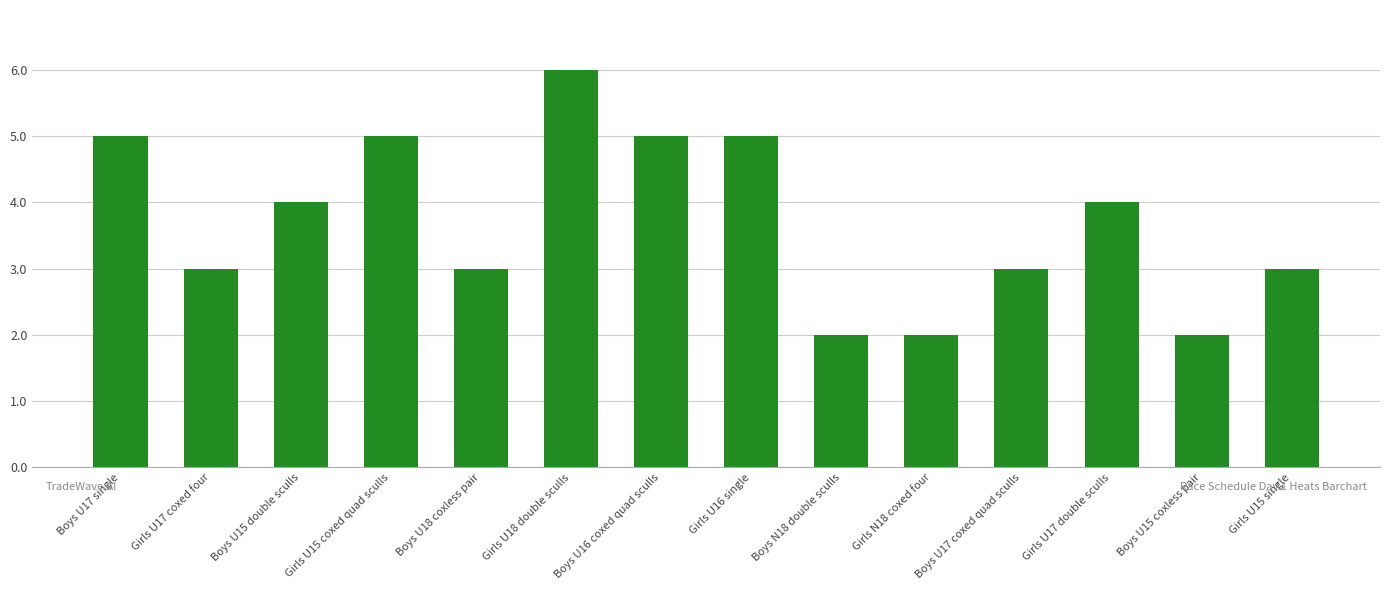

Reading left to right, extract all data points from this chart.

Boys U17 single=5	Girls U17 coxed four=3	Boys U15 double sculls=4	Girls U15 coxed quad sculls=5	Boys U18 coxless pair=3	Girls U18 double sculls=6	Boys U16 coxed quad sculls=5	Girls U16 single=5	Boys N18 double sculls=2	Girls N18 coxed four=2	Boys U17 coxed quad sculls=3	Girls U17 double sculls=4	Boys U15 coxless pair=2	Girls U15 single=3